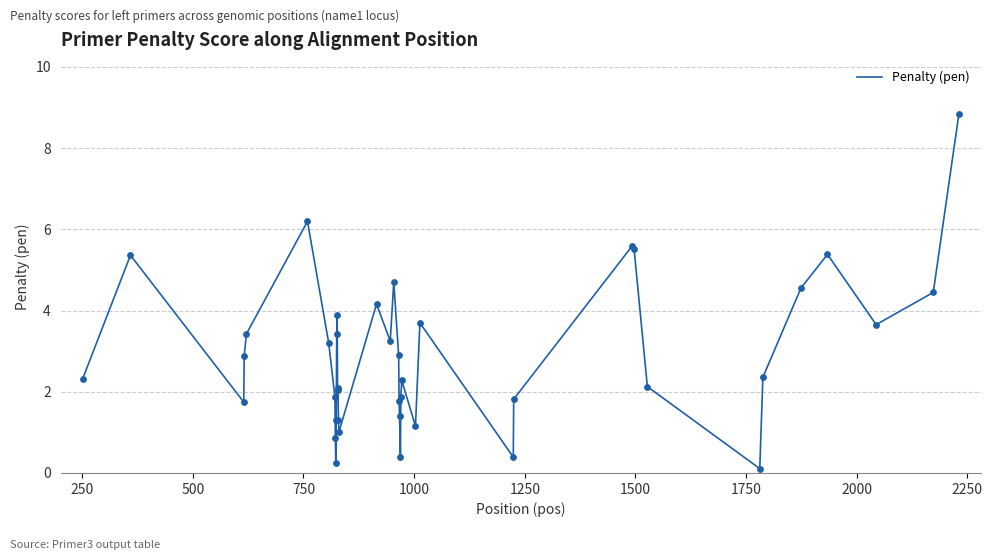

What is the difference between the maximum and minimum values?

8.7